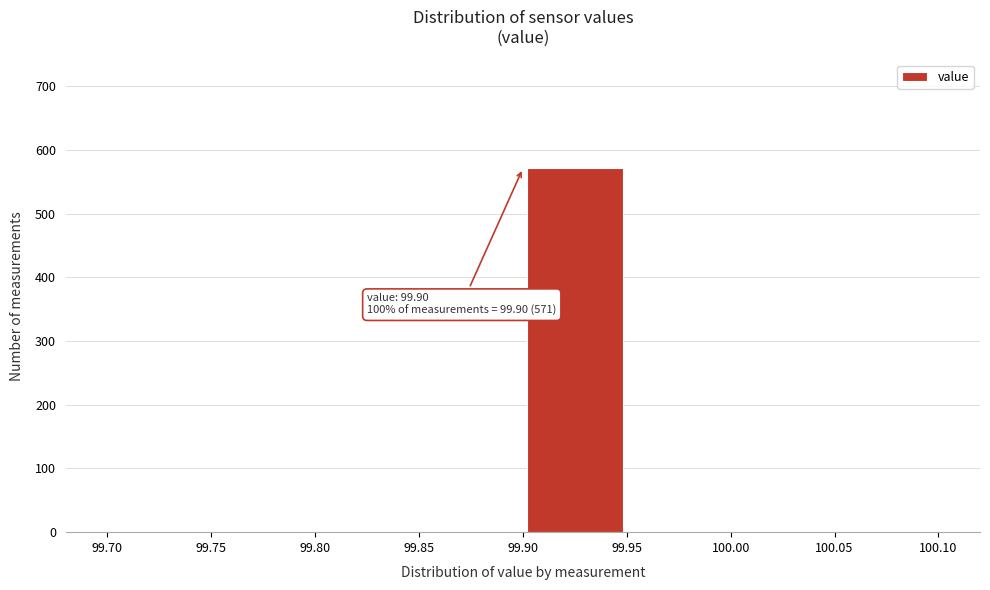

Which range on the x-axis has the tallest bar?

99.90 to 99.95